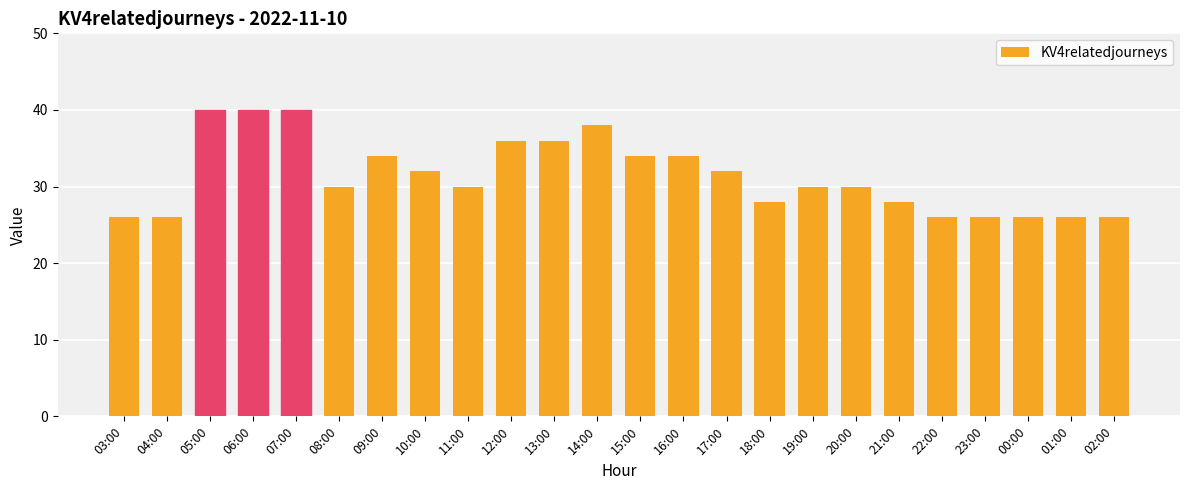

How many bars are there in total?

24